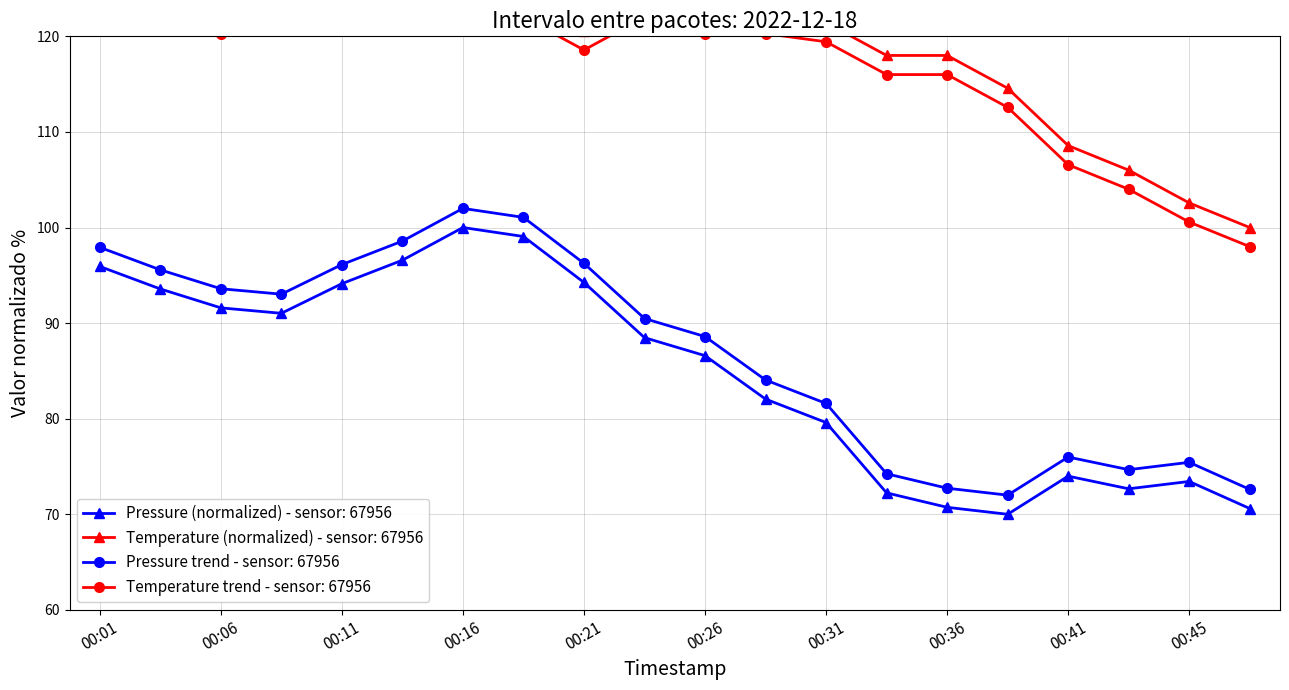

What is the sum of the temperature values at 00:16 and 00:28?

247.1